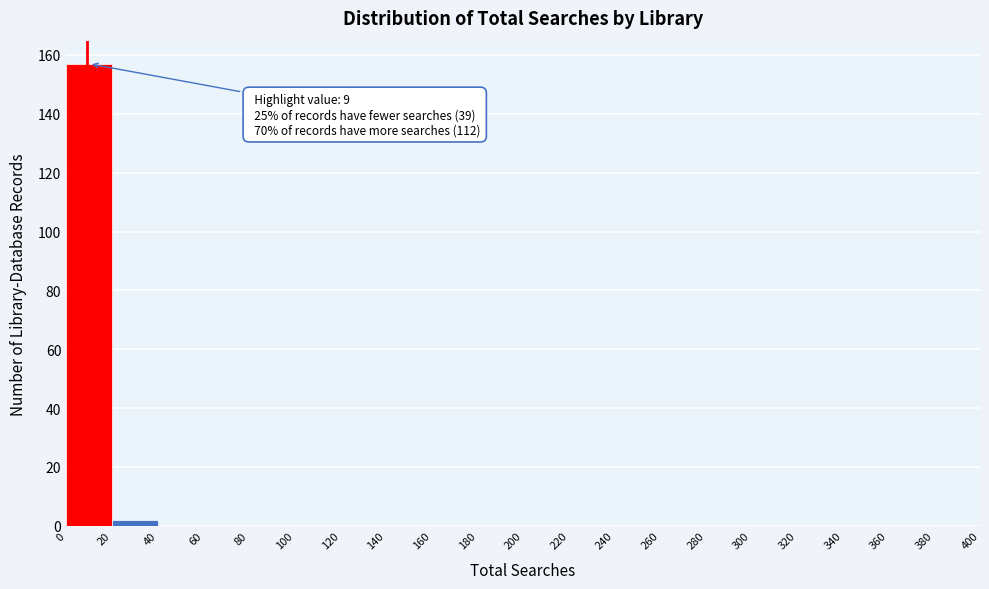

Which range on the x-axis has the tallest bar?

0 to 20